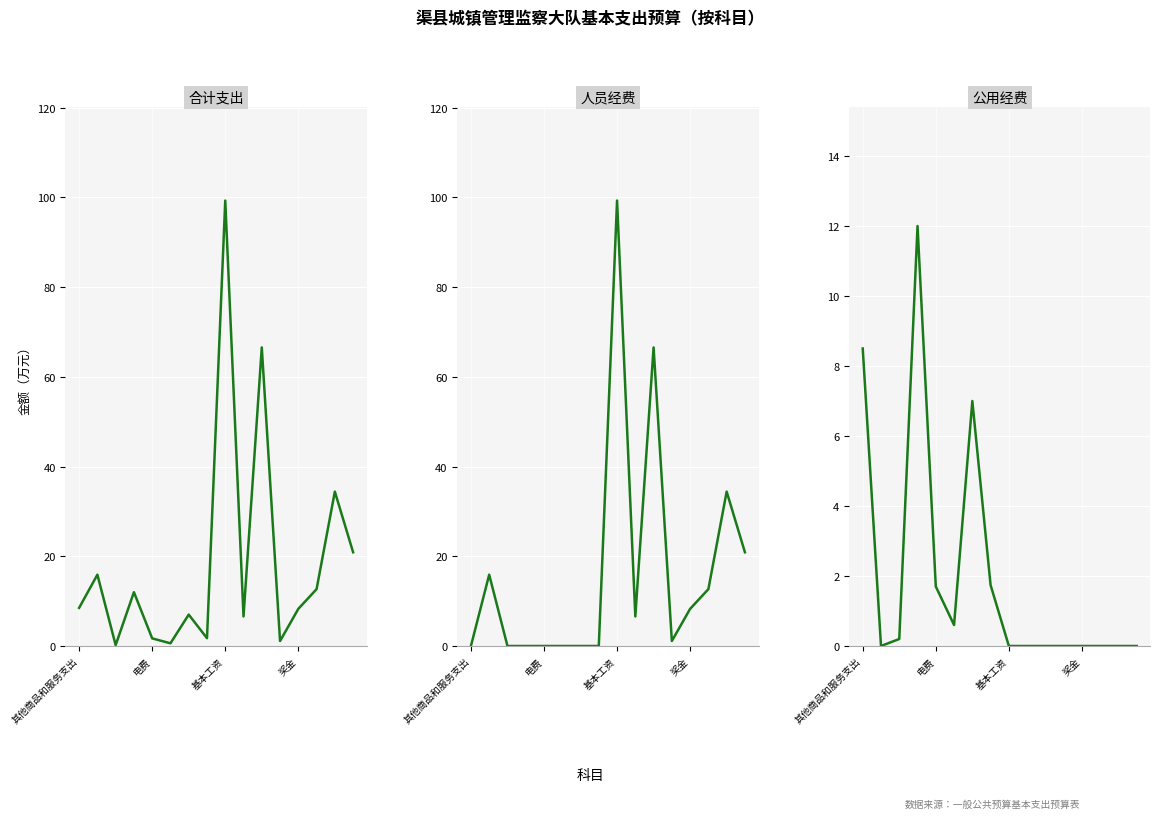

Is it true that 合计 equals 1.9 at 11?

False